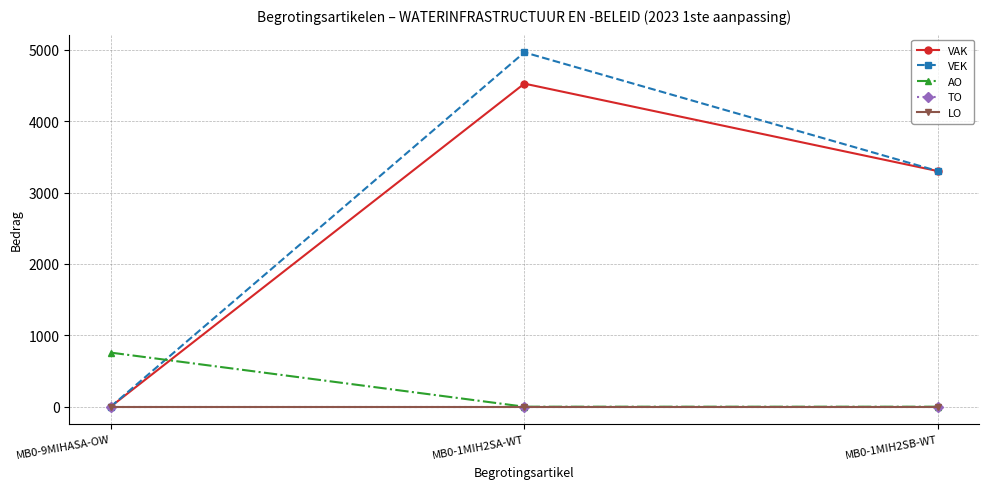

Reading right to left, what are all the values shown in this chart?

VAK: MB0-1MIH2SB-WT=3300	MB0-1MIH2SA-WT=4526	MB0-9MIHASA-OW=0
VEK: MB0-1MIH2SB-WT=3300	MB0-1MIH2SA-WT=4964	MB0-9MIHASA-OW=0
AO: MB0-1MIH2SB-WT=0	MB0-1MIH2SA-WT=0	MB0-9MIHASA-OW=758
TO: MB0-1MIH2SB-WT=0	MB0-1MIH2SA-WT=0	MB0-9MIHASA-OW=0
LO: MB0-1MIH2SB-WT=0	MB0-1MIH2SA-WT=0	MB0-9MIHASA-OW=0